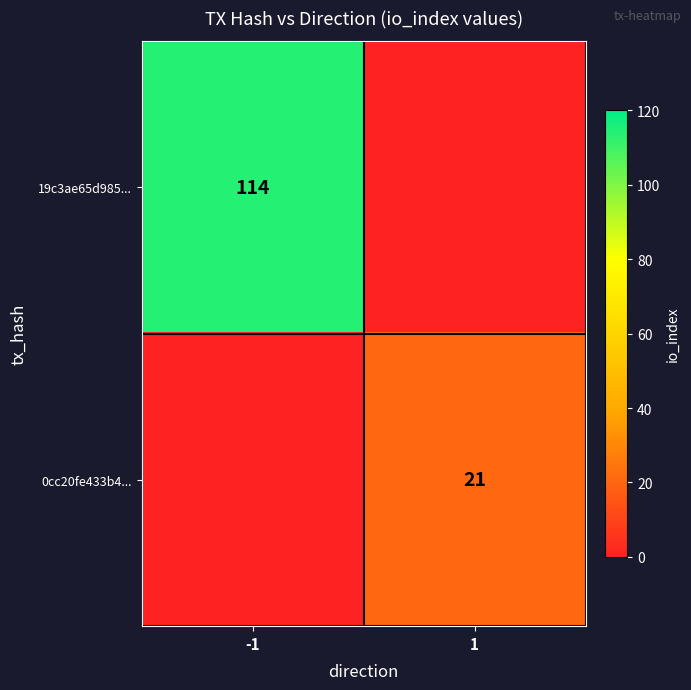

Is the value of 0cc20fe433b4... at 1 greater than the value of 19c3ae65d985... at -1?

No